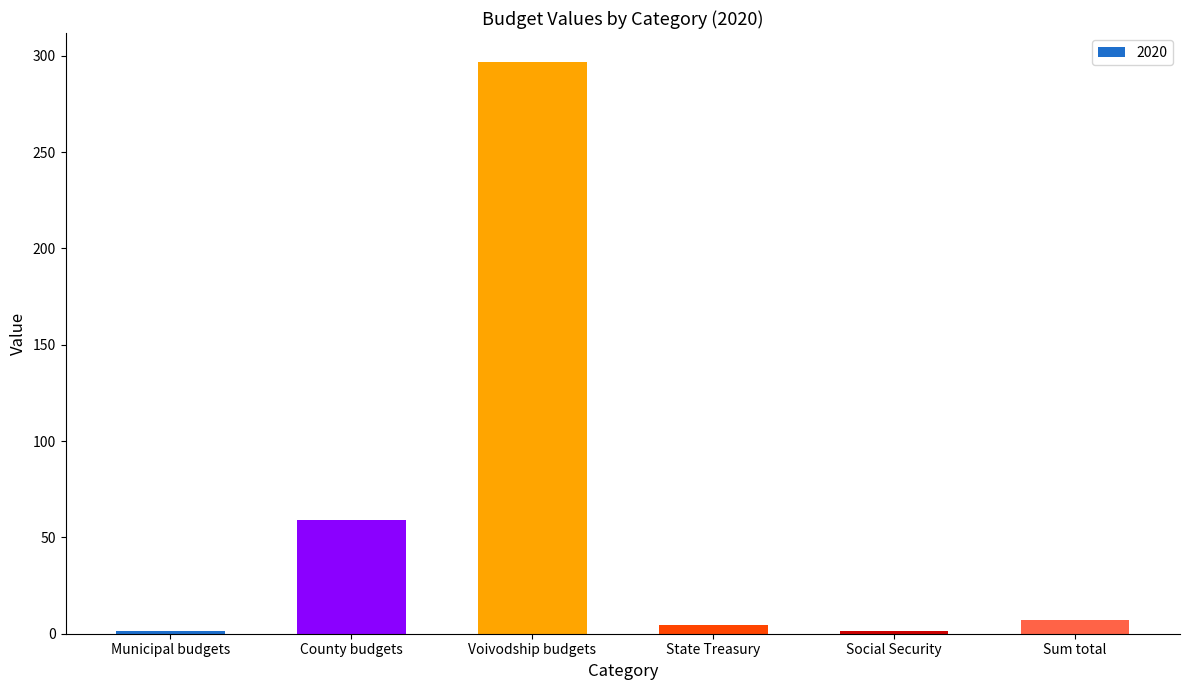

What is the sum of all values?

370.3